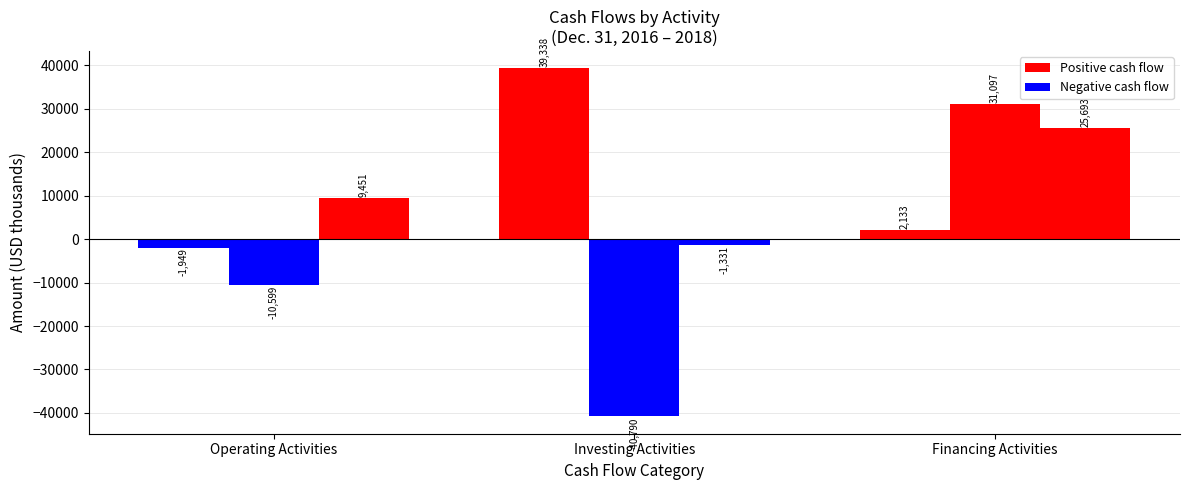

What is the label of the 3rd bar from the right?

Operating Activities